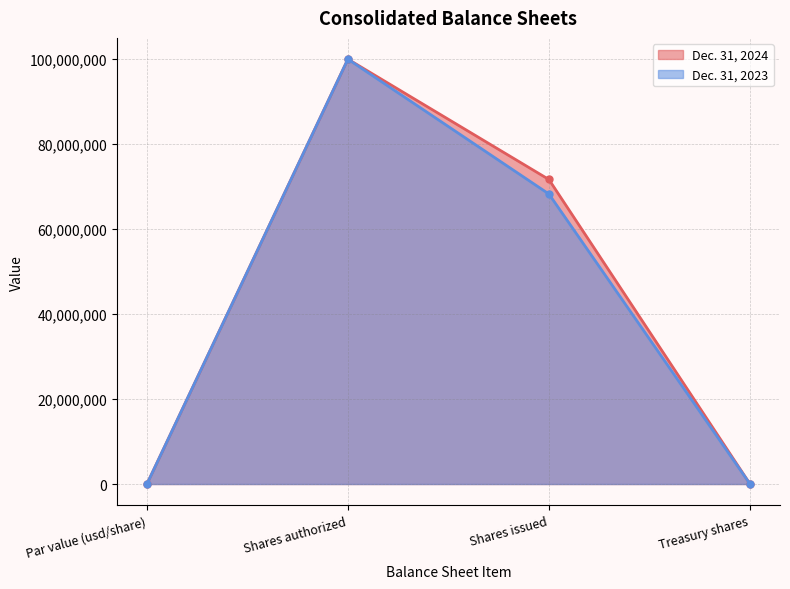

What is the label of the 4th point from the right?

Par value (usd/share)